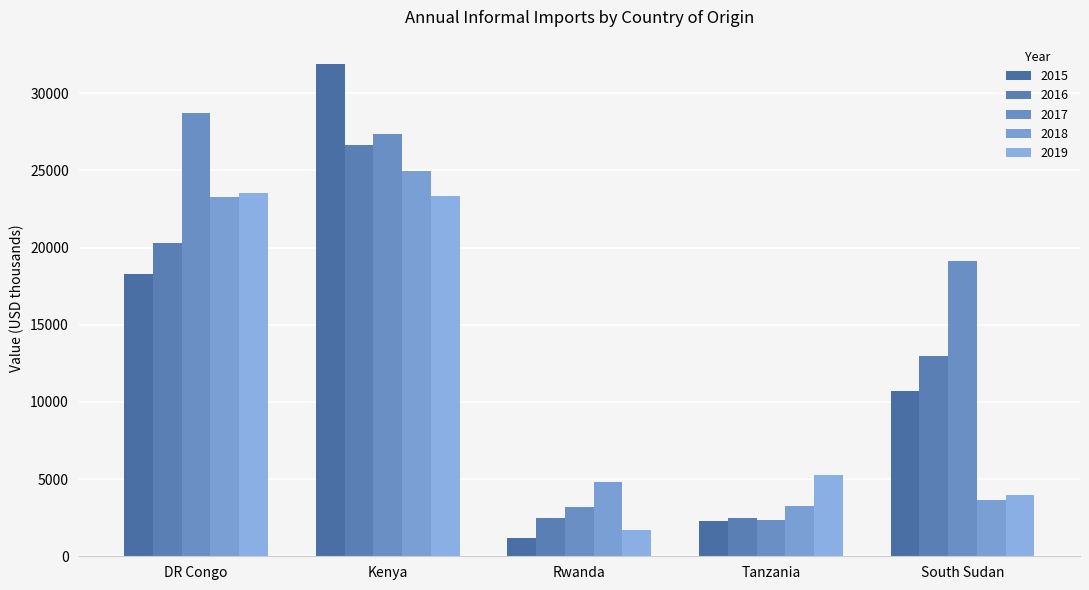

The 2015 series shows 10694 at South Sudan. True or false?

True